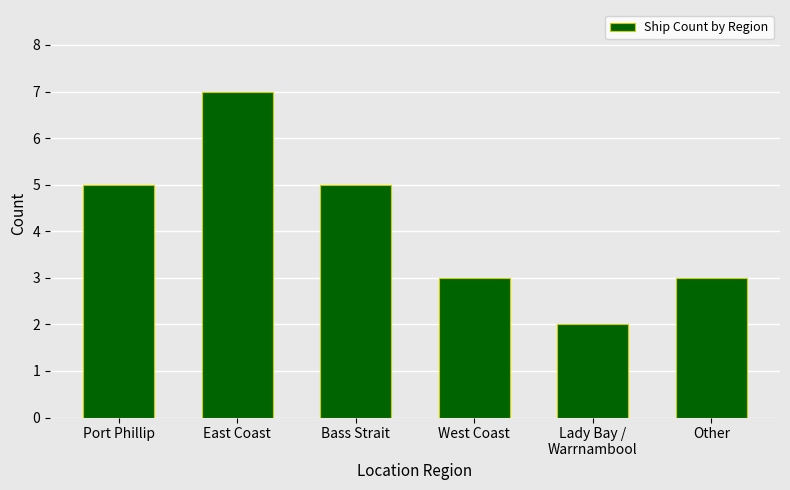

Reading left to right, extract all data points from this chart.

5	7	5	3	2	3